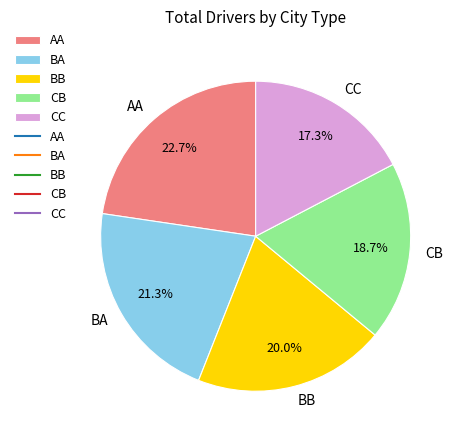

What percentage is the CC slice, to the nearest percent?

17%